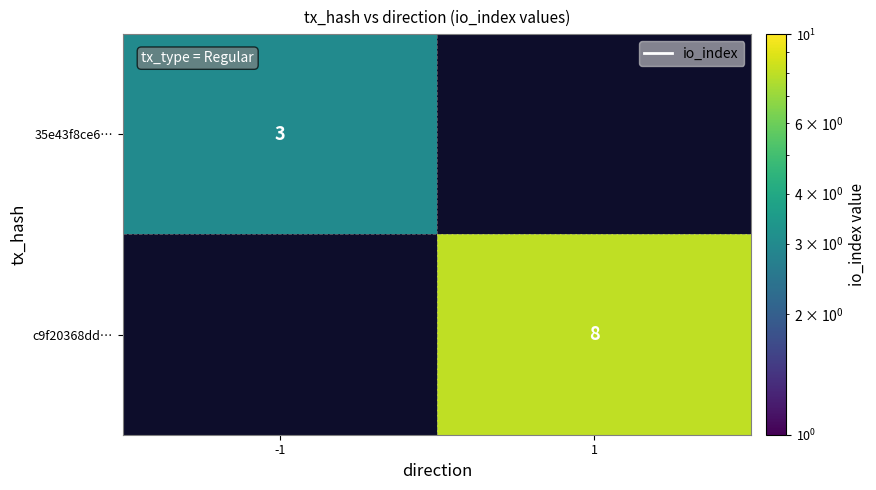

Is it true that 35e43f8ce6… equals 3 at -1?

True